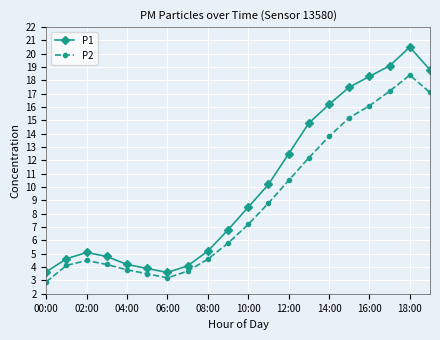

List the series in order of their overall mean, highest first.

P1, P2